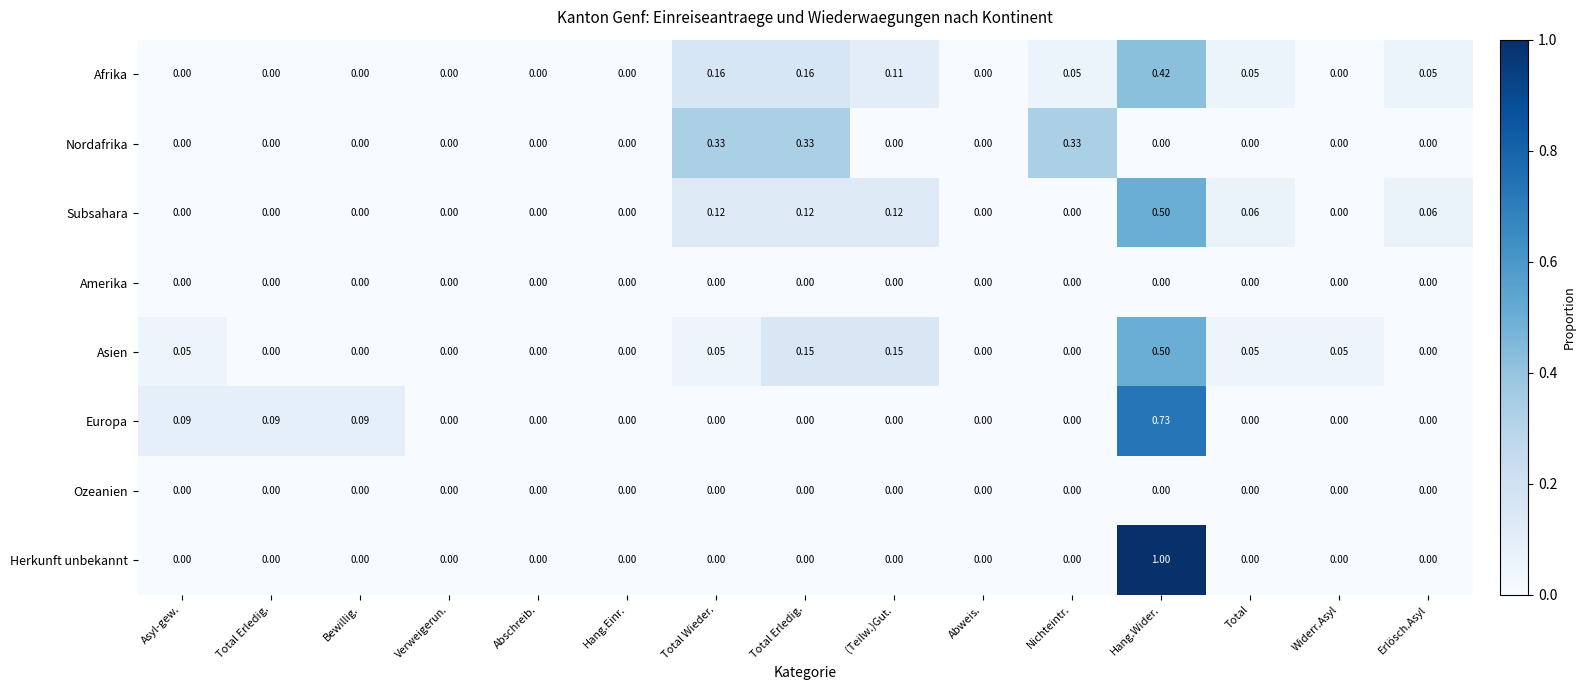

Between Total and Bewillig., which is larger?

Total